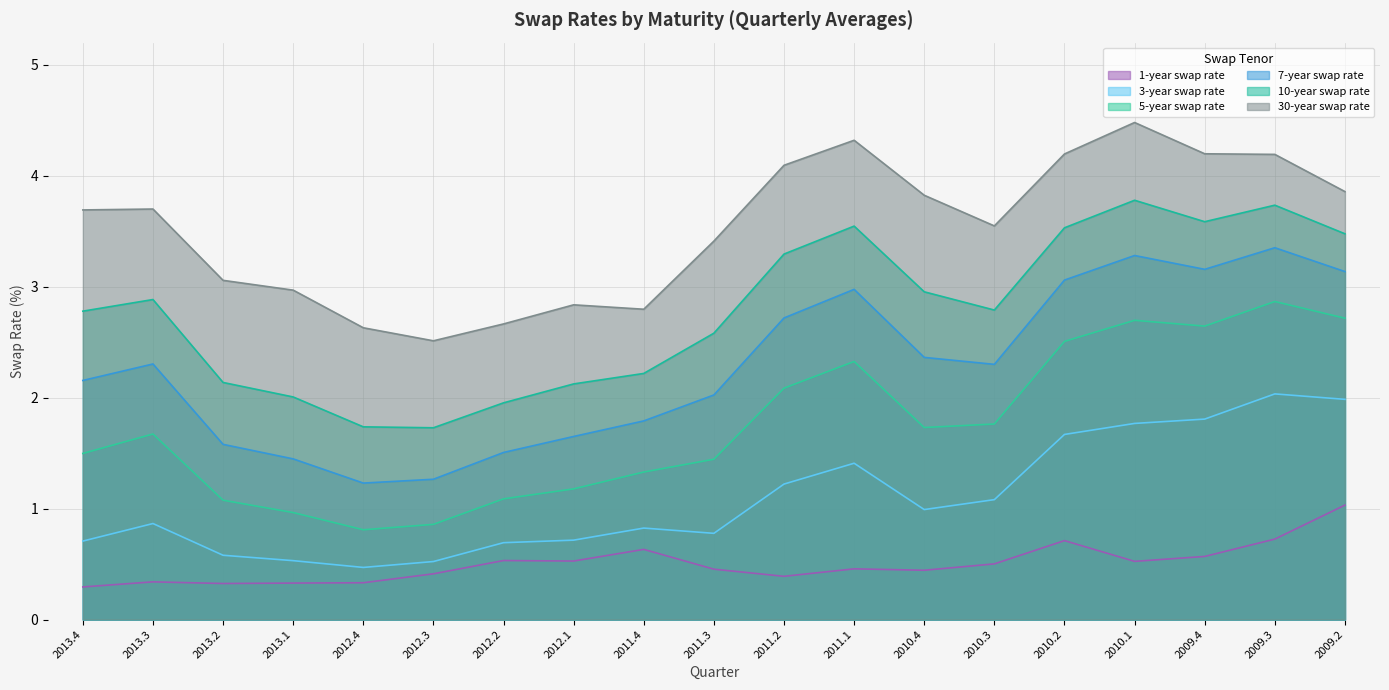

Which has a higher value, 2013.4 or 2011.2?

2011.2